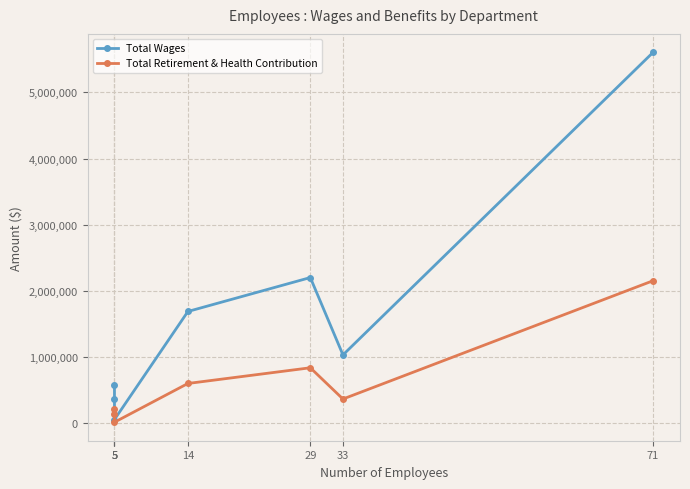

What is the value of the Total Retirement & Health Contribution point at the 5th from the left?

840583